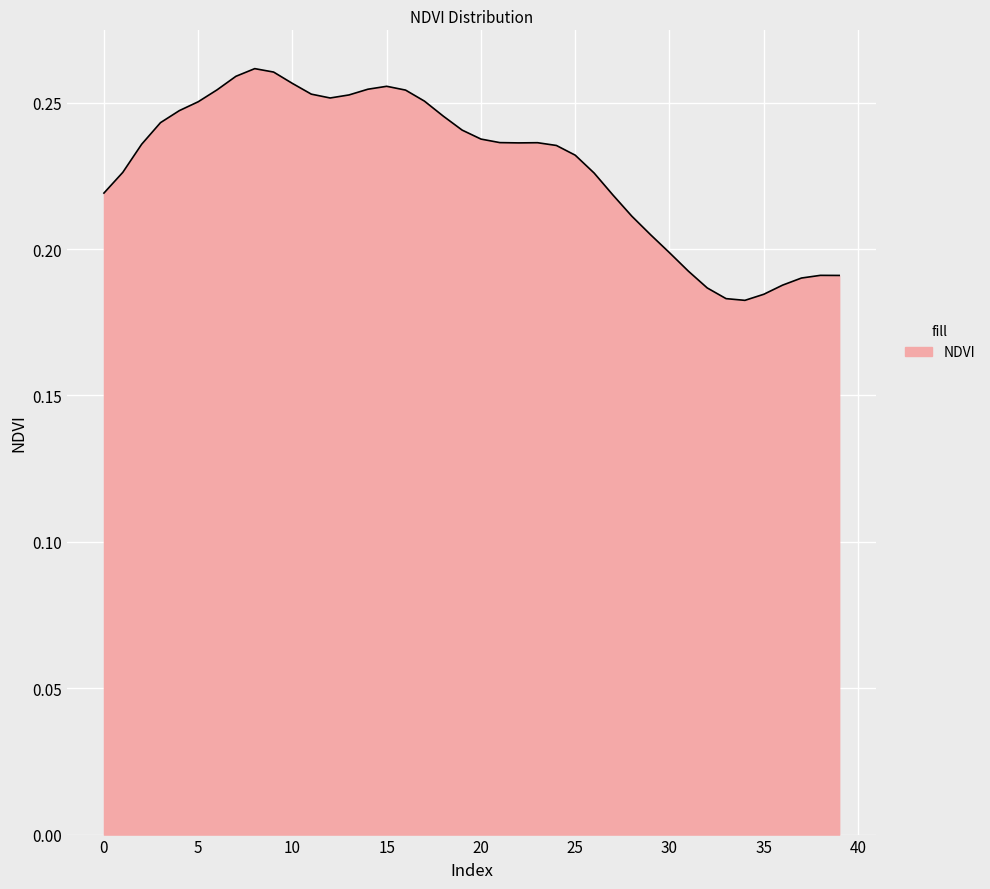

What is the smallest value displayed?

0.2